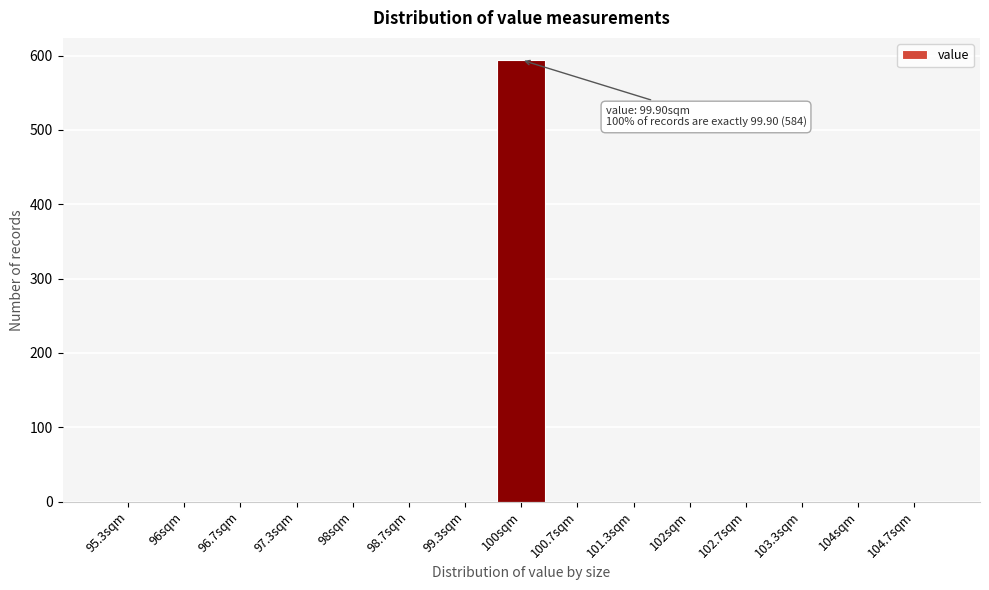

Reading left to right, list all the values displayed in this chart.

95.3sqm=0	96sqm=0	96.7sqm=0	97.3sqm=0	98sqm=0	98.7sqm=0	99.3sqm=0	100sqm=594	100.7sqm=0	101.3sqm=0	102sqm=0	102.7sqm=0	103.3sqm=0	104sqm=0	104.7sqm=0